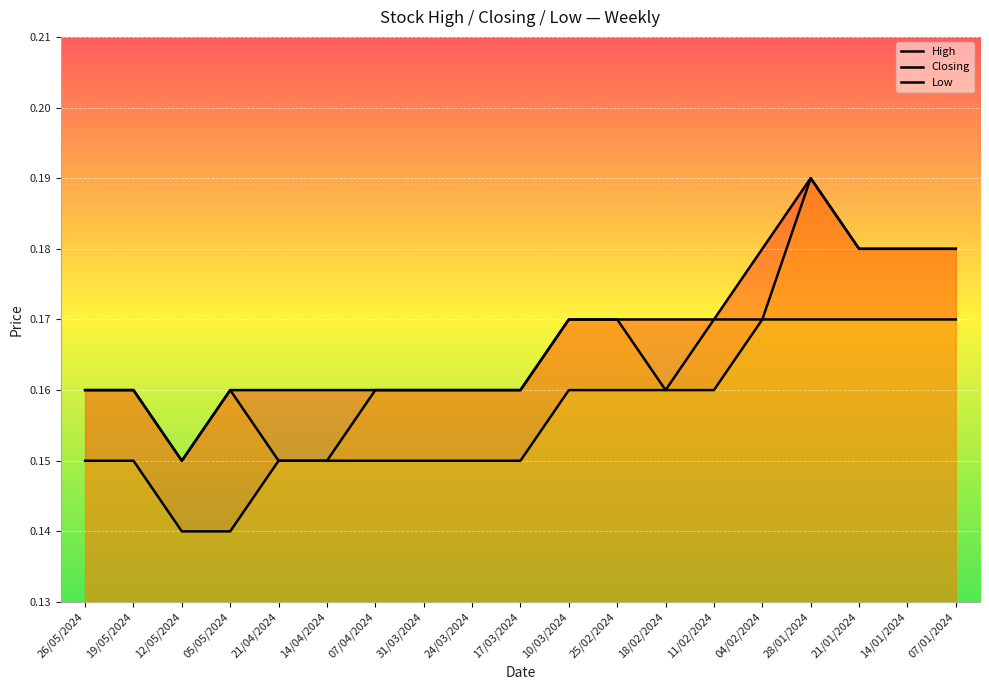

Reading left to right, what are all the values shown in this chart?

High: 26/05/2024=0.2	19/05/2024=0.2	12/05/2024=0.1	05/05/2024=0.2	21/04/2024=0.2	14/04/2024=0.2	07/04/2024=0.2	31/03/2024=0.2	24/03/2024=0.2	17/03/2024=0.2	10/03/2024=0.2	25/02/2024=0.2	18/02/2024=0.2	11/02/2024=0.2	04/02/2024=0.2	28/01/2024=0.2	21/01/2024=0.2	14/01/2024=0.2	07/01/2024=0.2
Closing: 26/05/2024=0.2	19/05/2024=0.2	12/05/2024=0.1	05/05/2024=0.2	21/04/2024=0.1	14/04/2024=0.1	07/04/2024=0.2	31/03/2024=0.2	24/03/2024=0.2	17/03/2024=0.2	10/03/2024=0.2	25/02/2024=0.2	18/02/2024=0.2	11/02/2024=0.2	04/02/2024=0.2	28/01/2024=0.2	21/01/2024=0.2	14/01/2024=0.2	07/01/2024=0.2
Low: 26/05/2024=0.1	19/05/2024=0.1	12/05/2024=0.1	05/05/2024=0.1	21/04/2024=0.1	14/04/2024=0.1	07/04/2024=0.1	31/03/2024=0.1	24/03/2024=0.1	17/03/2024=0.1	10/03/2024=0.2	25/02/2024=0.2	18/02/2024=0.2	11/02/2024=0.2	04/02/2024=0.2	28/01/2024=0.2	21/01/2024=0.2	14/01/2024=0.2	07/01/2024=0.2